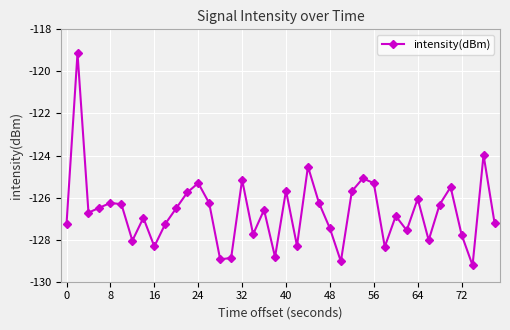

What is the difference between the maximum and minimum values?

10.1